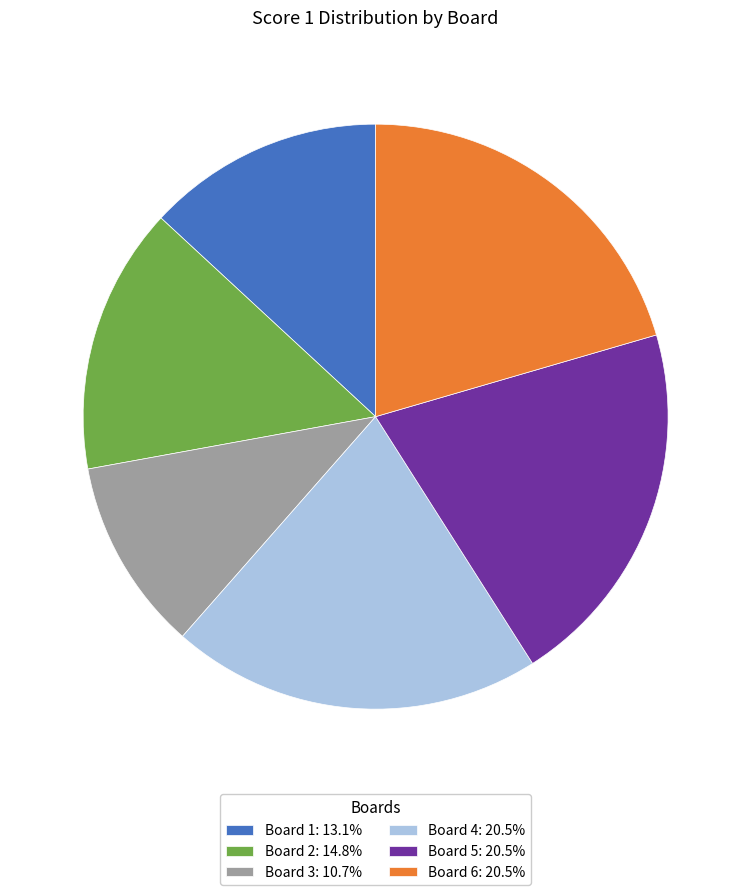

Approximately how many times larger is the value at Board 6: 20.5% compared to Board 1: 13.1%?

1.6